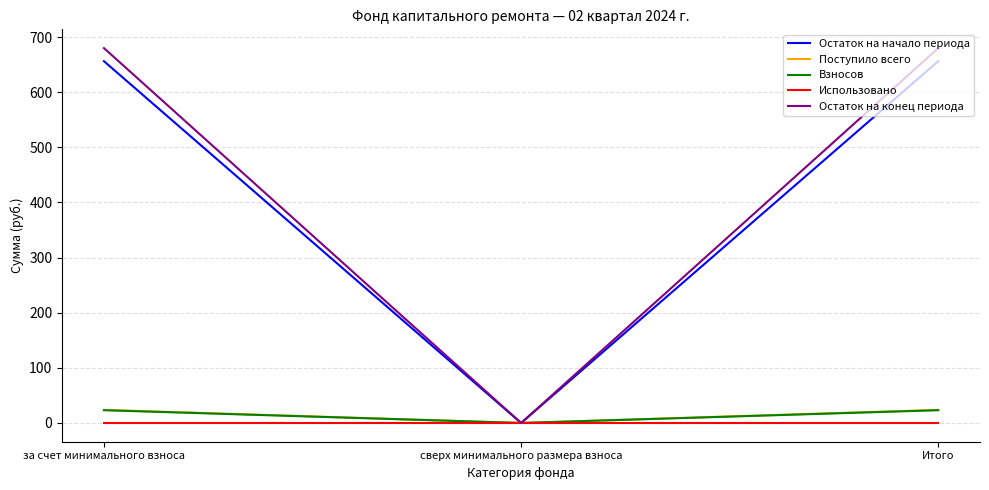

Is the value of Взносов at за счет минимального взноса greater than the value of Использовано at сверх минимального размера взноса?

Yes